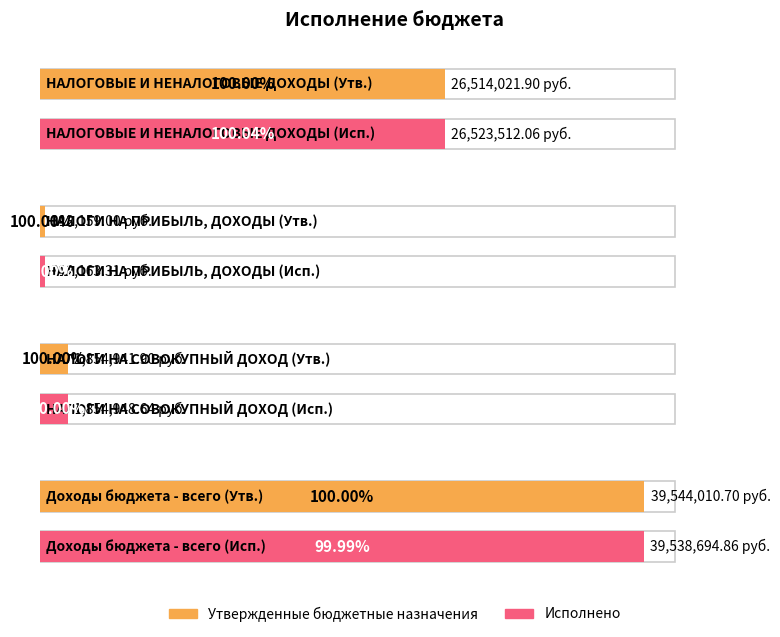

Which series changed the most between НАЛОГИ НА ПРИБЫЛЬ, ДОХОДЫ and НАЛОГИ НА СОВОКУПНЫЙ ДОХОД?

Исполнено